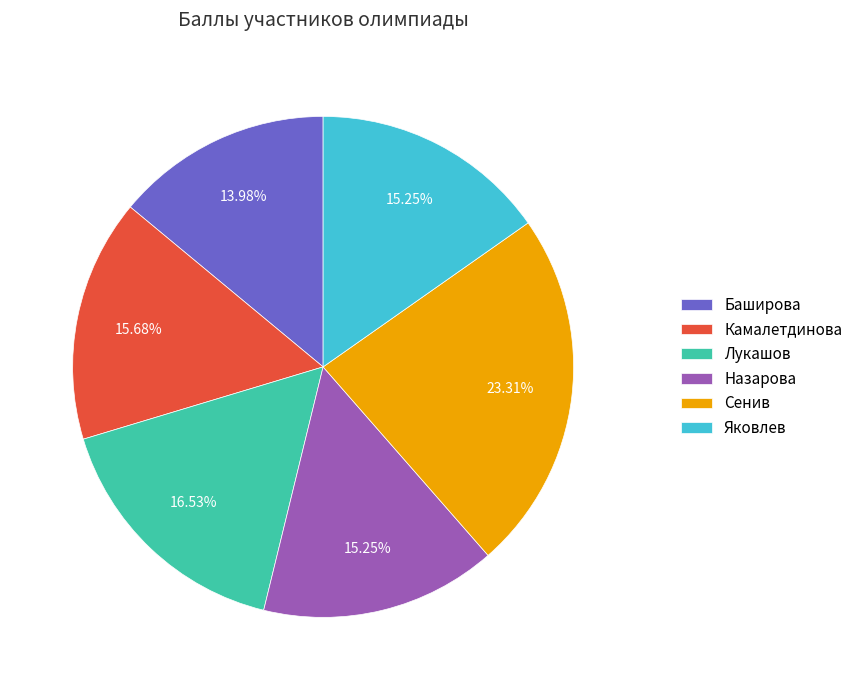

To the nearest percent, what is the difference between the Баширова and Лукашов slice percentages?

3%